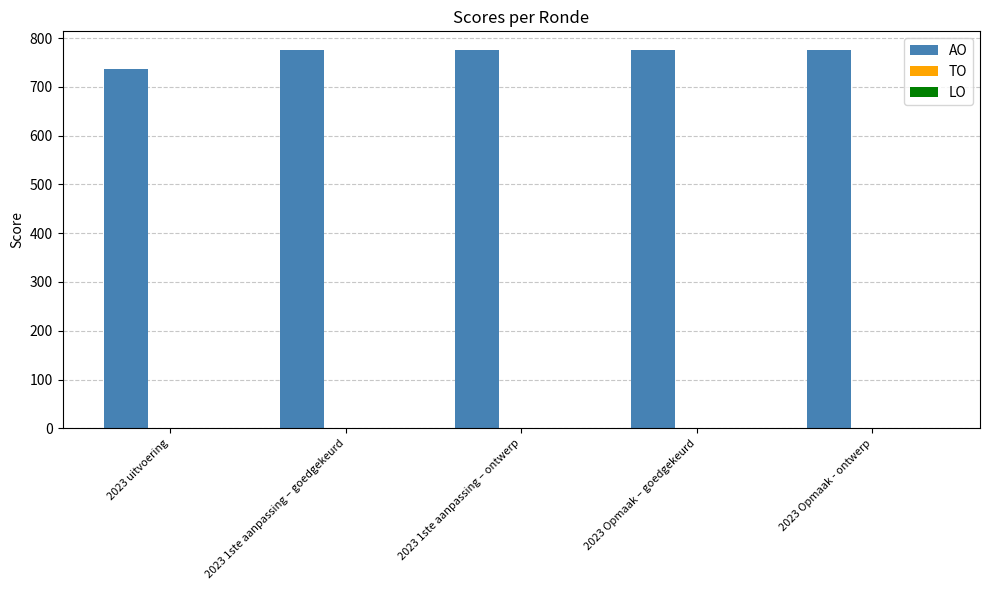

Between 2023 uitvoering and 2023 Opmaak - ontwerp, which is larger?

2023 Opmaak - ontwerp